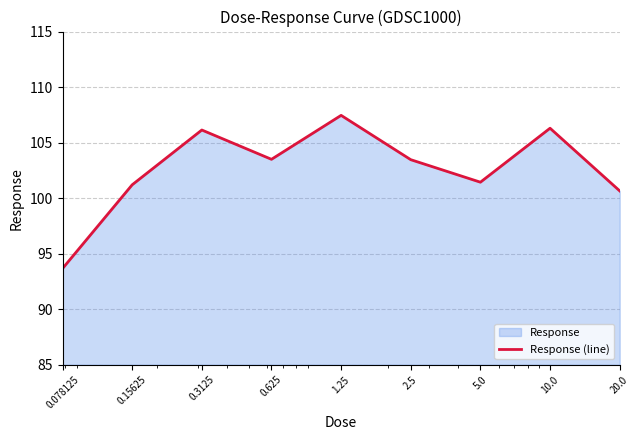

How many lines are shown in the chart?

1